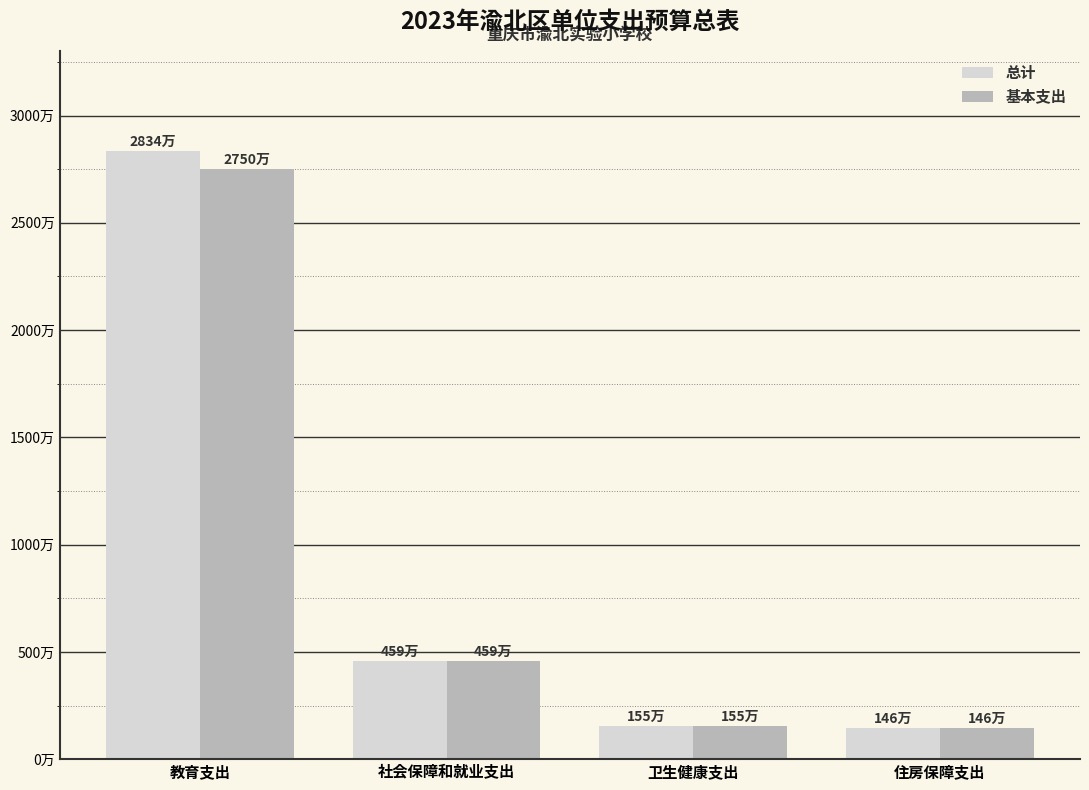

What is the sum of the 基本支出 values at 卫生健康支出 and 教育支出?

29049813.8